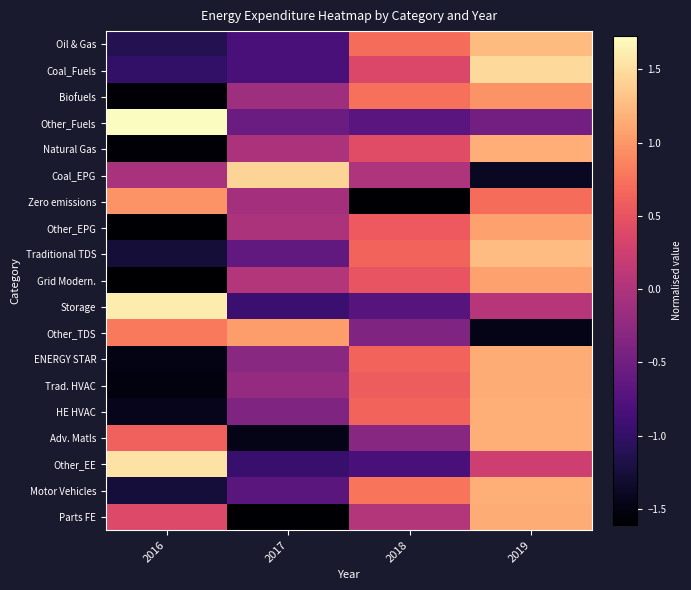

At which category is the sum across all series the highest?

2019